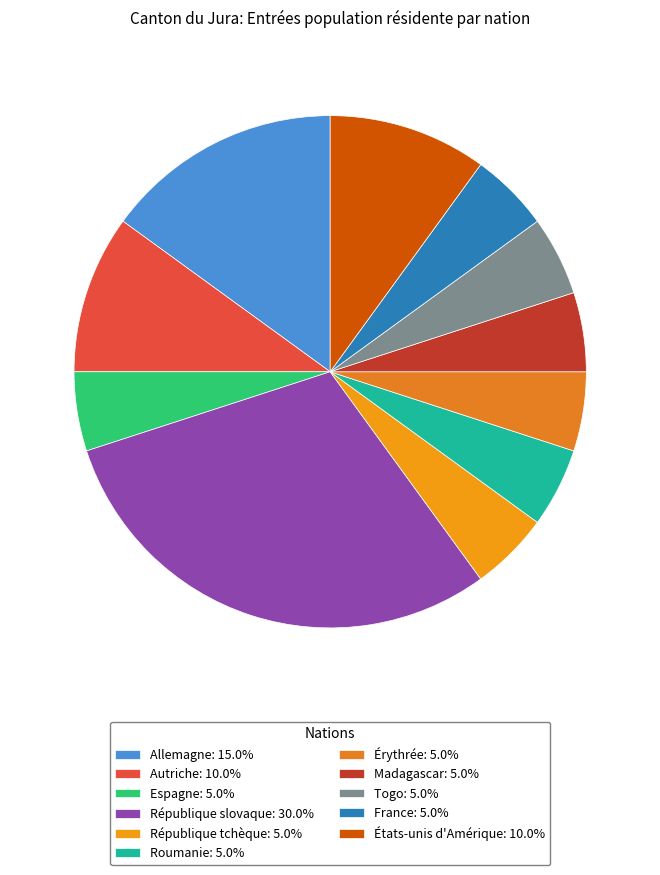

How many slices are in this pie chart?

11